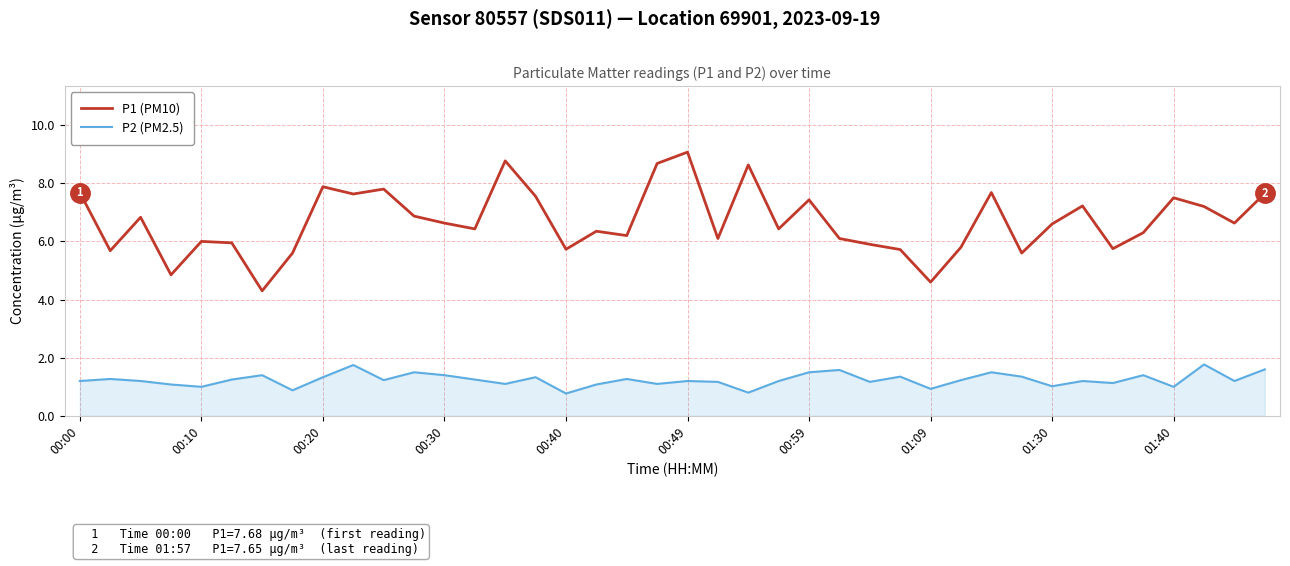

True or false: P2 (PM2.5) and P1 (PM10) intersect in this chart.

False